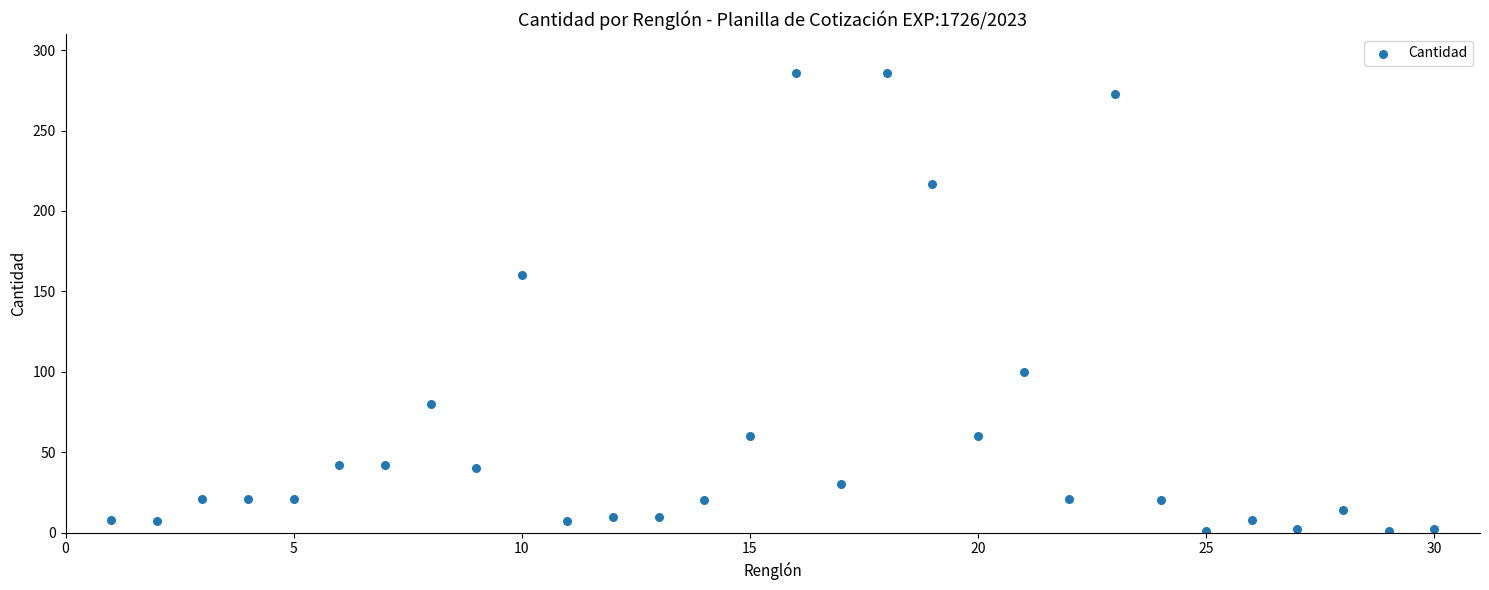

What is the range of Y values (max minus min)?

285